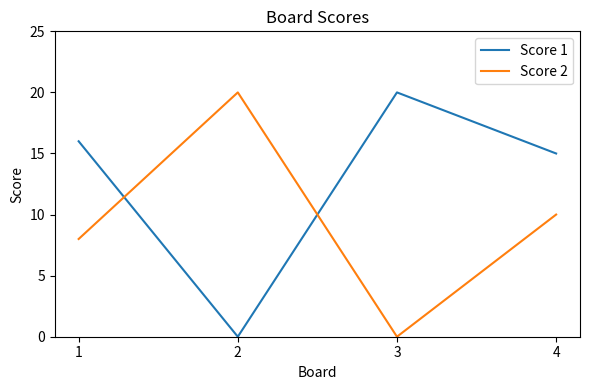

Reading left to right, extract all data points from this chart.

Score 1: 16	0	20	15
Score 2: 8	20	0	10